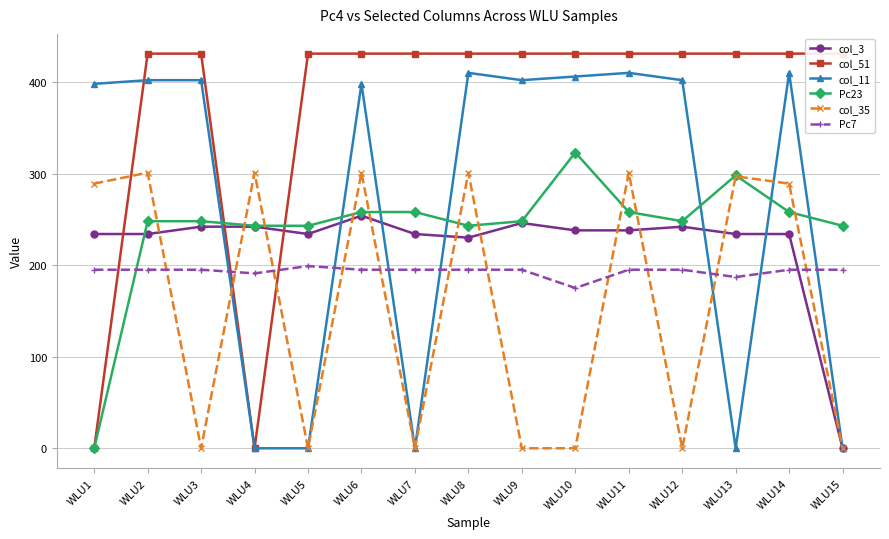

How many categories are shown in the chart?

15